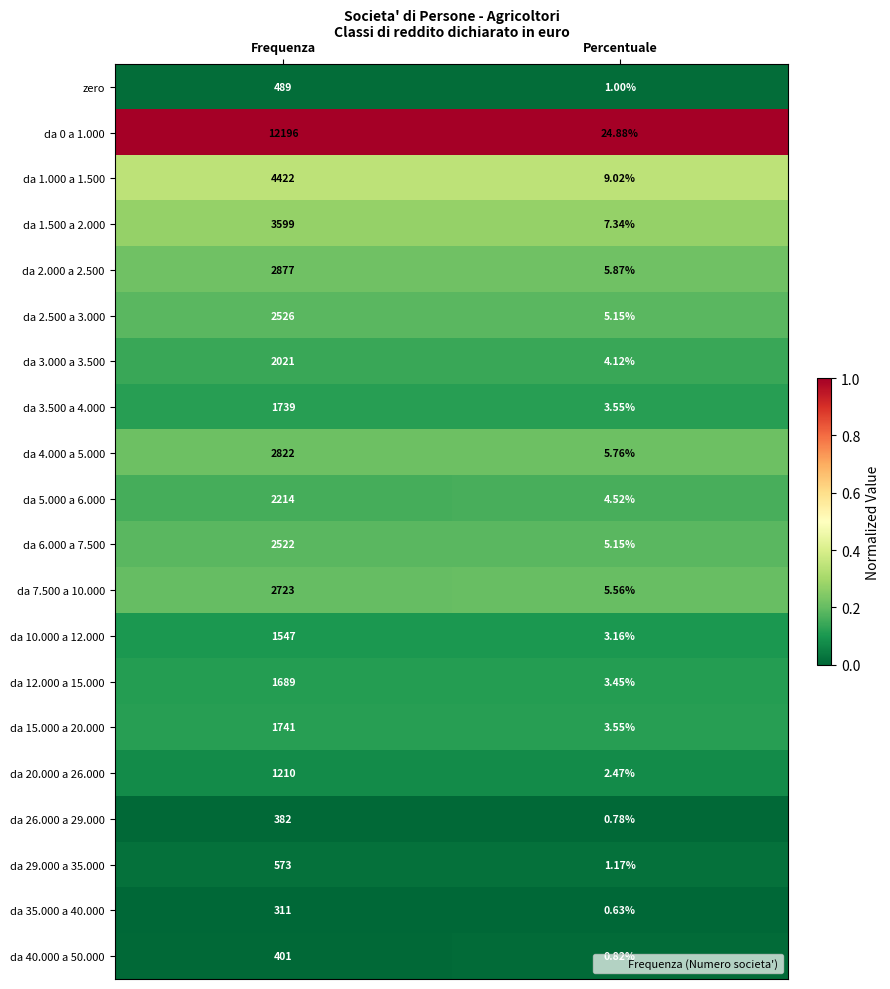

What is the greatest value displayed?

12196.0